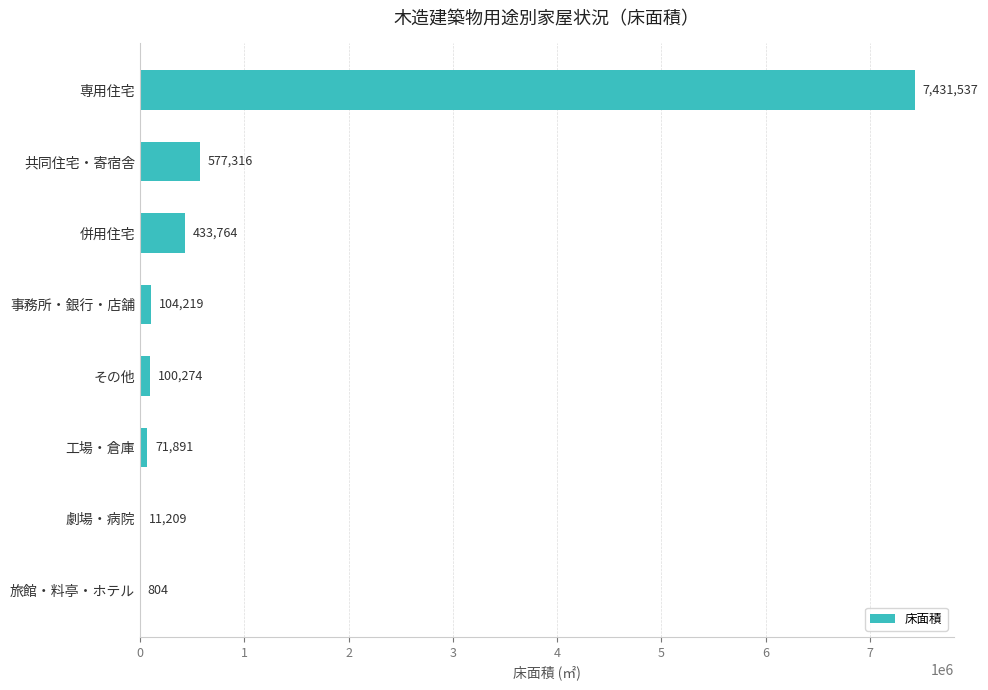

What is the change in value from 併用住宅 to 事務所・銀行・店舗?

-329545